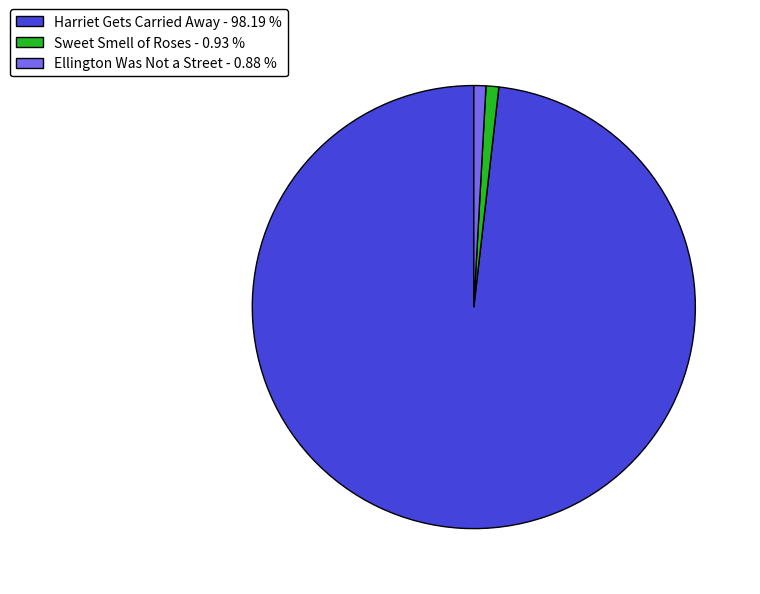

What is the largest slice in the pie chart?

Harriet Gets Carried Away